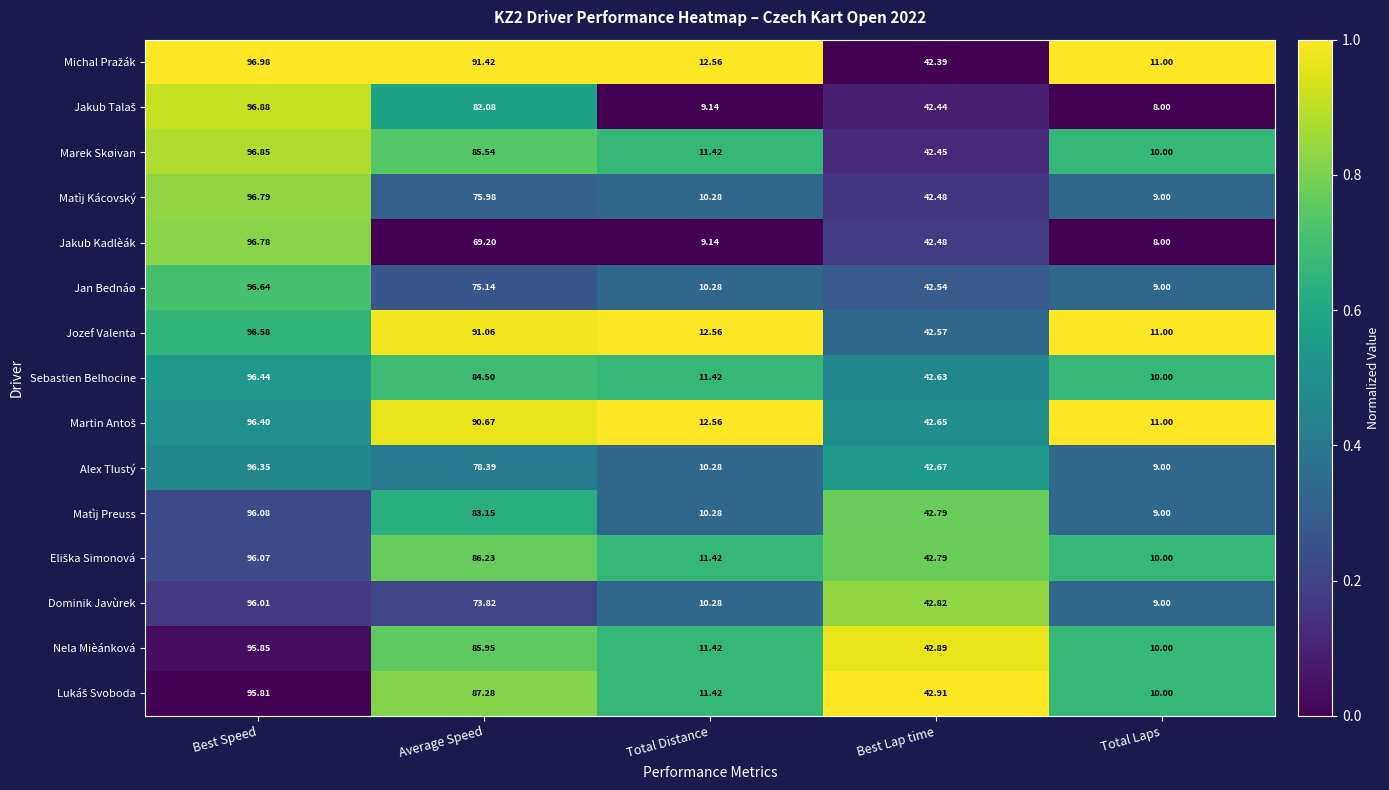

Which category has the lowest value across all series?

Total Laps